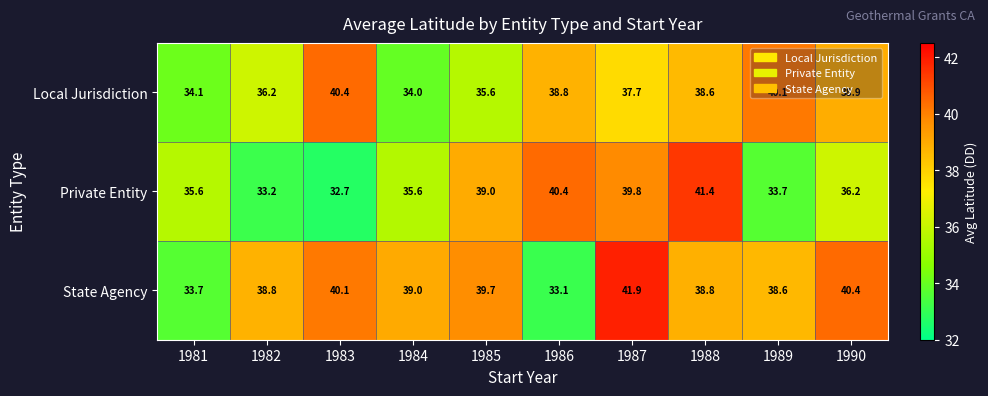

What is the spread (max minus min) of values at 1983?

7.7